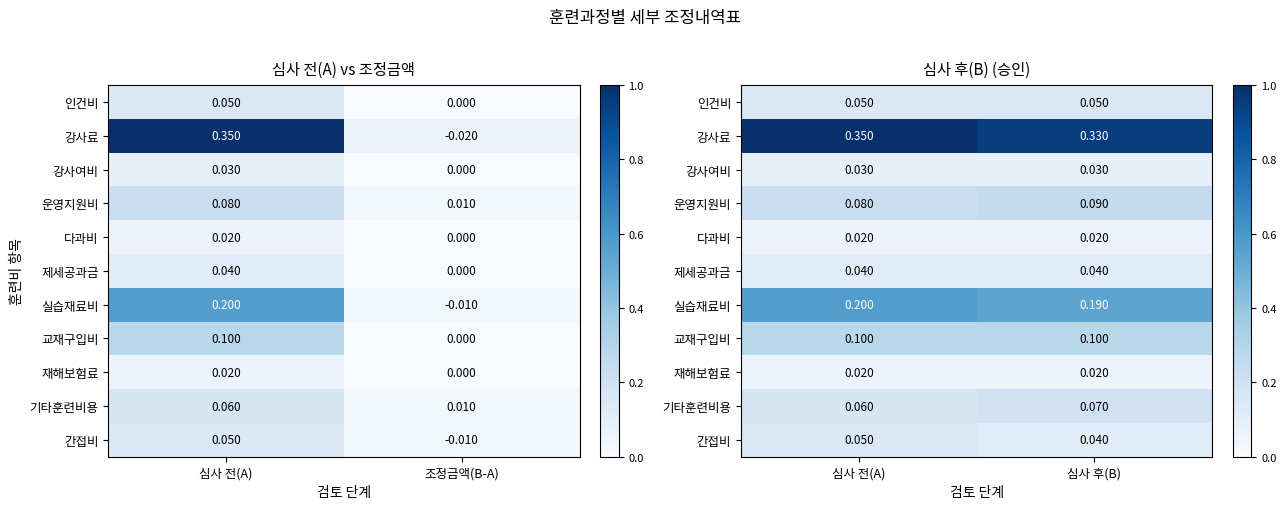

At which category is the sum across all series the highest?

심사 전(A)